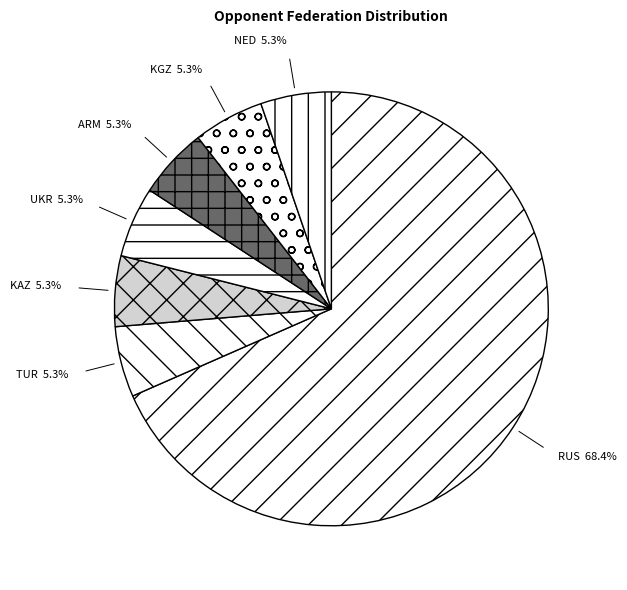

What is the ratio of the value at NED to the value at UKR?

1.0